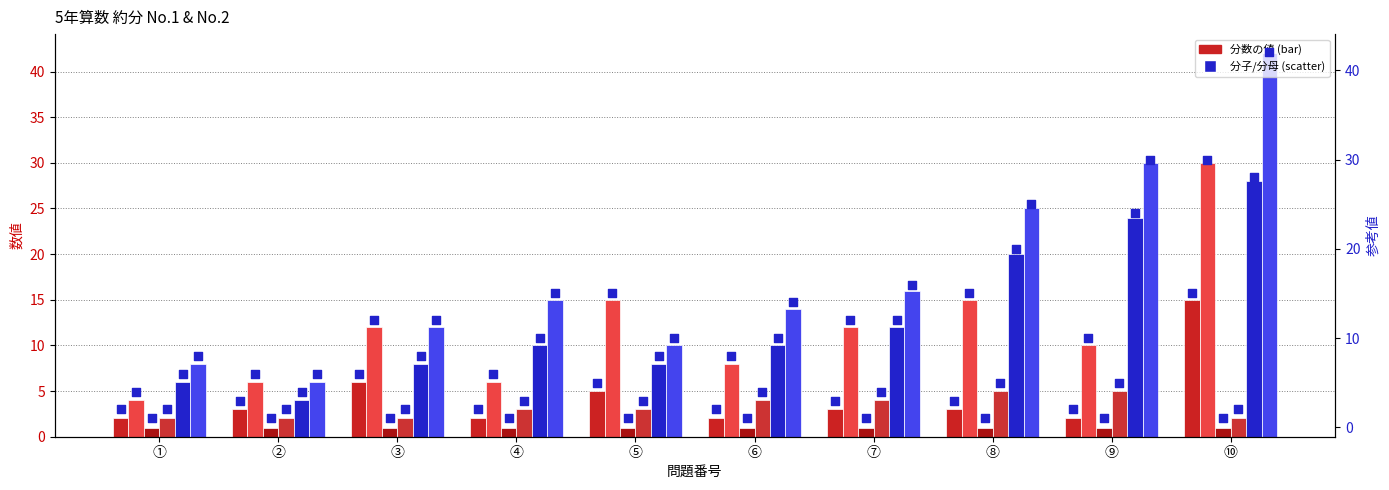

Which series has the largest total across all categories?

denominator_no2